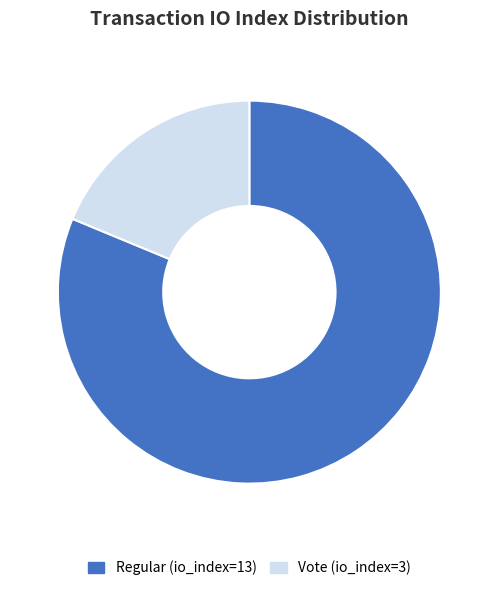

Which has a higher value, Vote (io_index=3) or Regular (io_index=13)?

Regular (io_index=13)